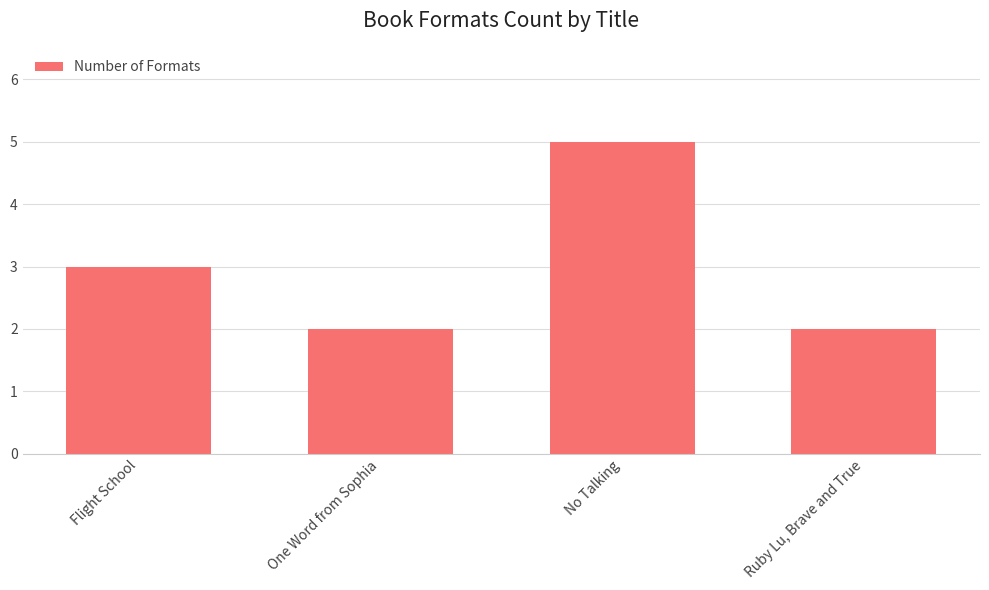

At which category does the chart reach its peak across all series?

No Talking